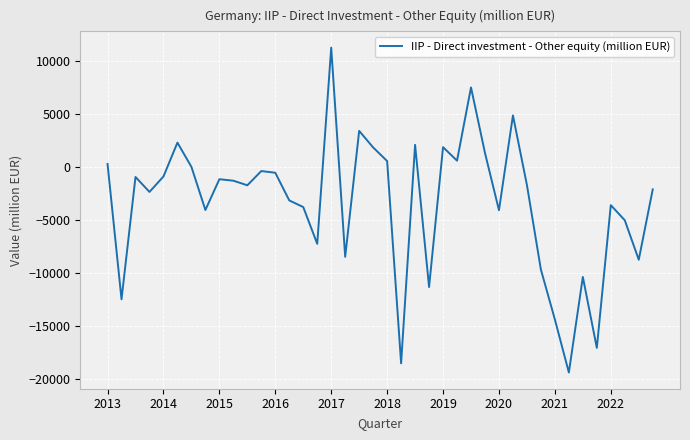

How many interior local peaks (higher than both neighbors) does the data have?

12